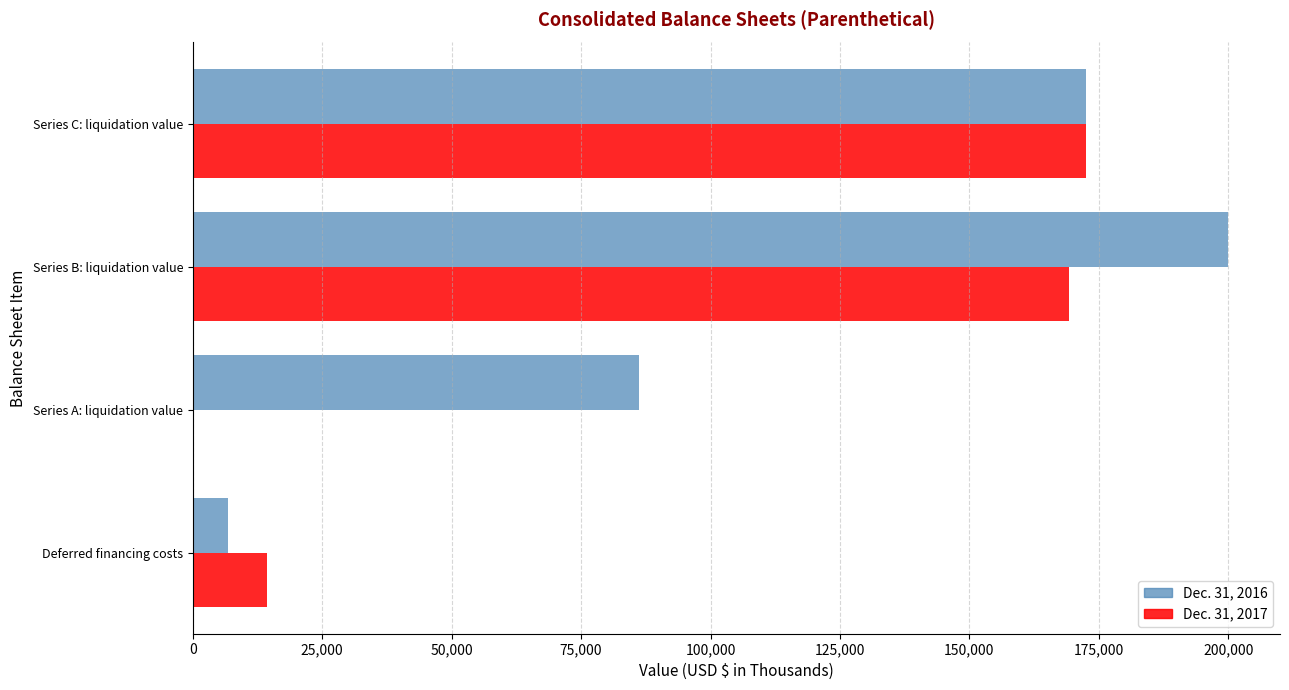

How many distinct data groups are displayed?

2